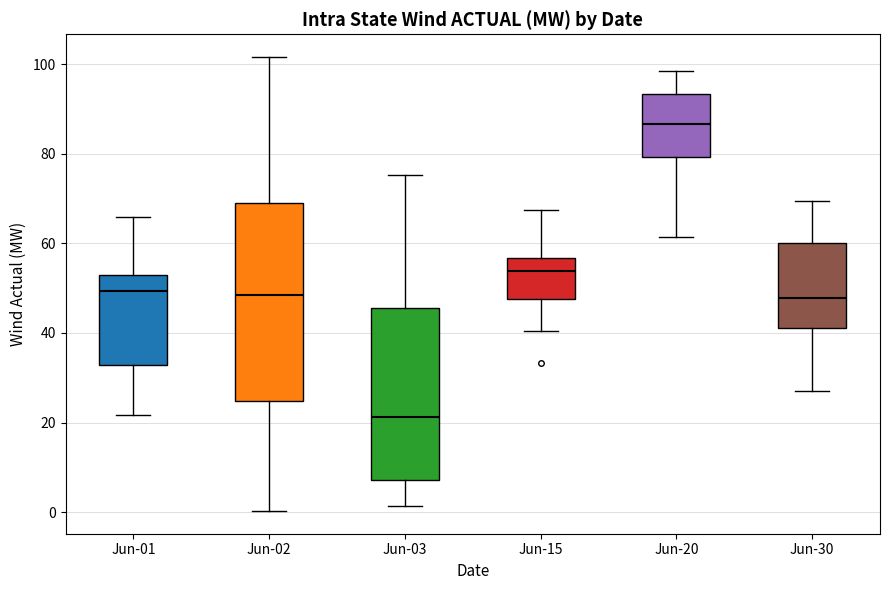

Reading left to right, read every box against the y-axis: the position of its median line, the range the box covers, and the ends of its whiskers. The values are not printed on the chart, so give them approximately, as read against the axis.

Jun-01: median 50, box 32 to 52, whiskers 22 to 66
Jun-02: median 48, box 24 to 70, whiskers 0 to 102
Jun-03: median 22, box 8 to 46, whiskers 2 to 76
Jun-15: median 54, box 48 to 56, whiskers 40 to 68
Jun-20: median 86, box 80 to 94, whiskers 62 to 98
Jun-30: median 48, box 42 to 60, whiskers 28 to 70